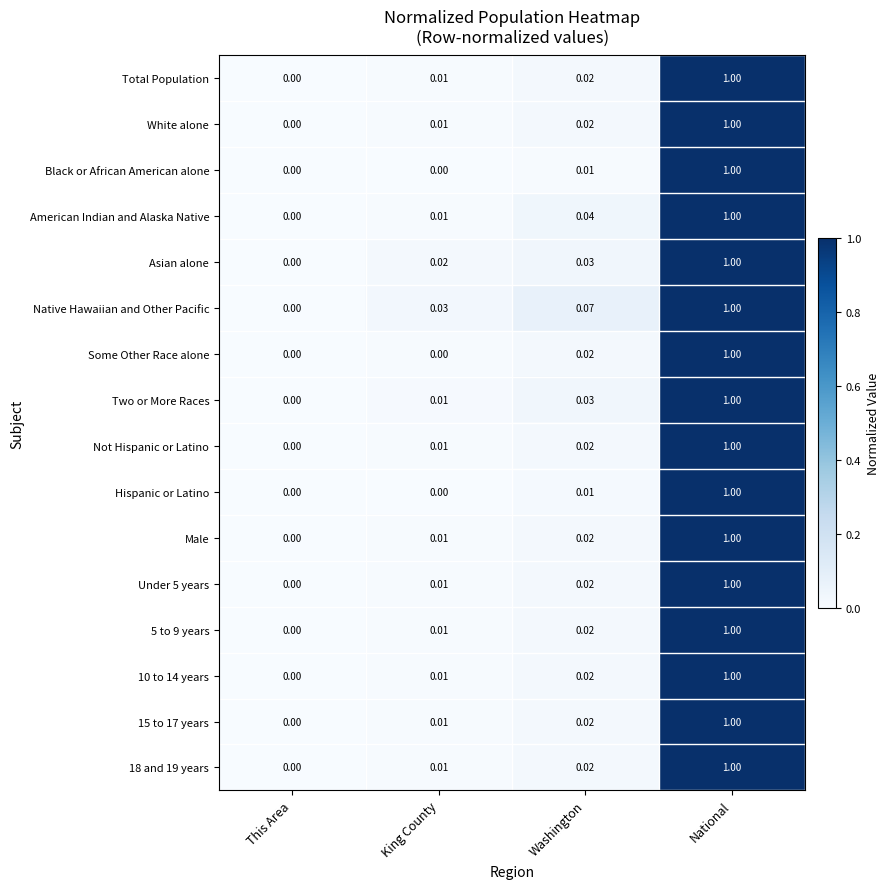

At which label does Some Other Race alone reach its peak?

National